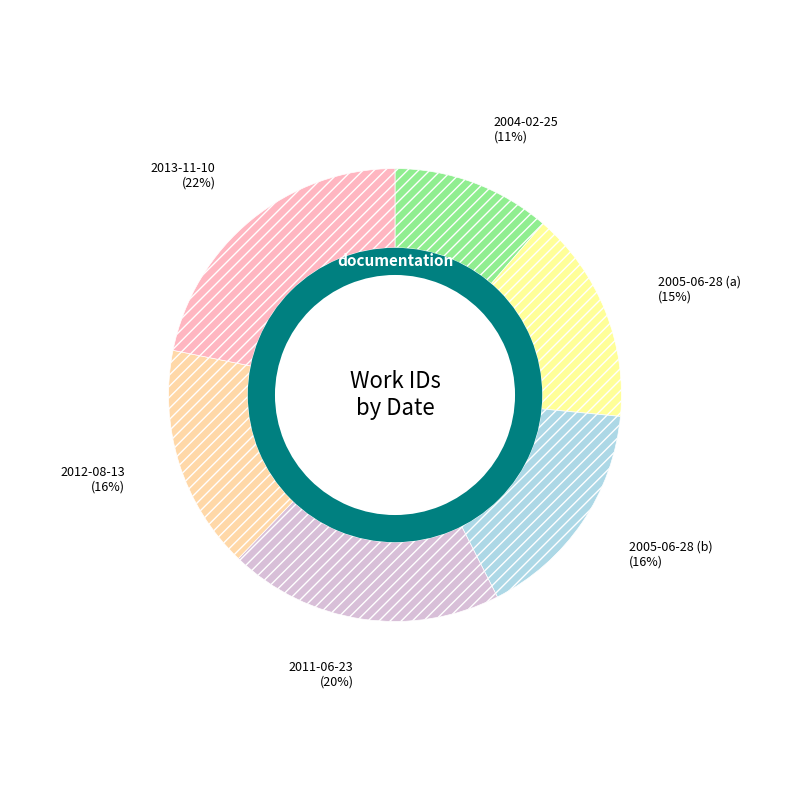

What percentage is NOT represented by 2012-08-13?

84.0%